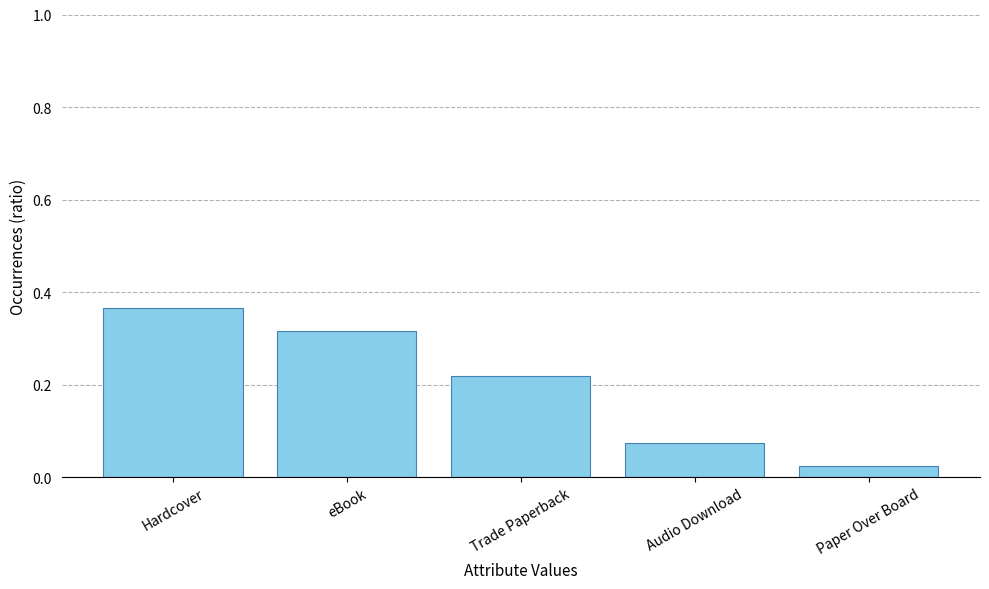

True or false: the data shows 0.0 at Audio Download.

False